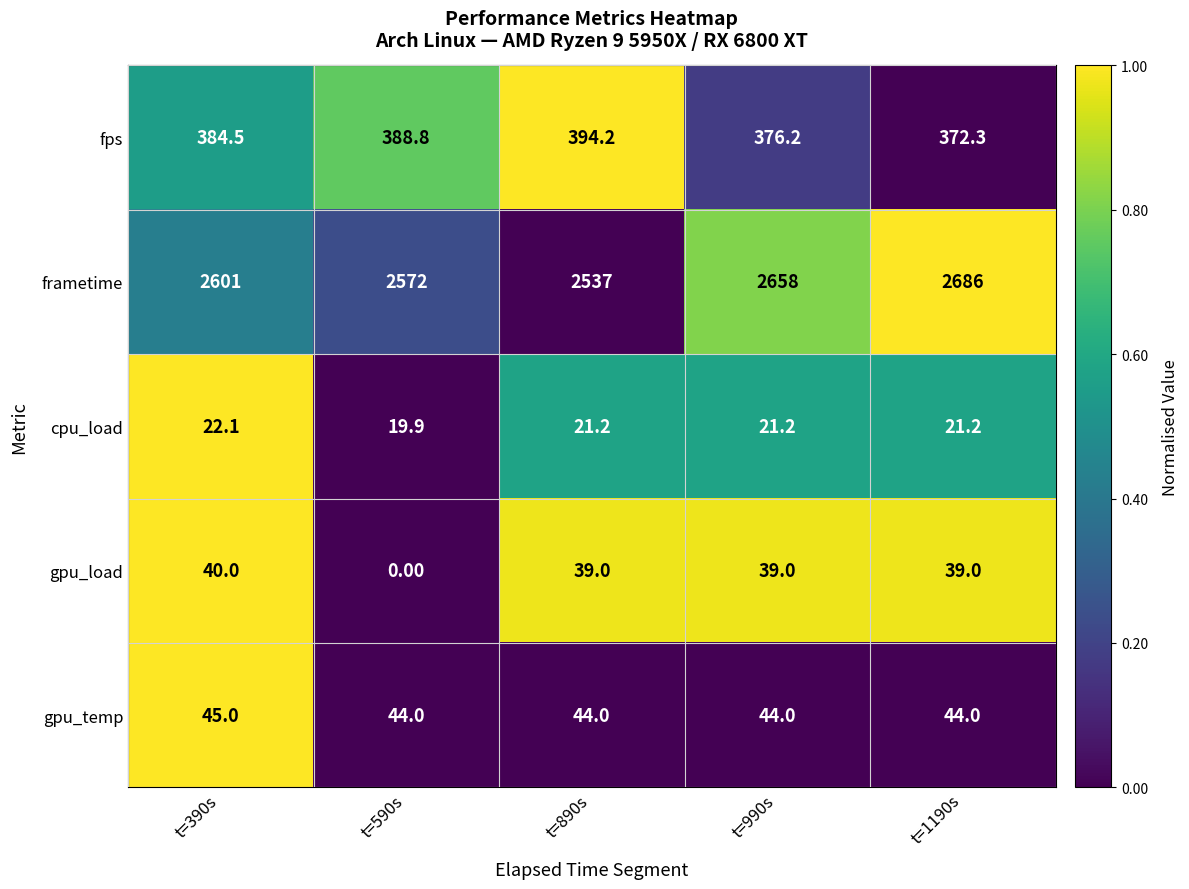

List the series in order of their peak value, lowest first.

cpu_load, gpu_load, gpu_temp, fps, frametime